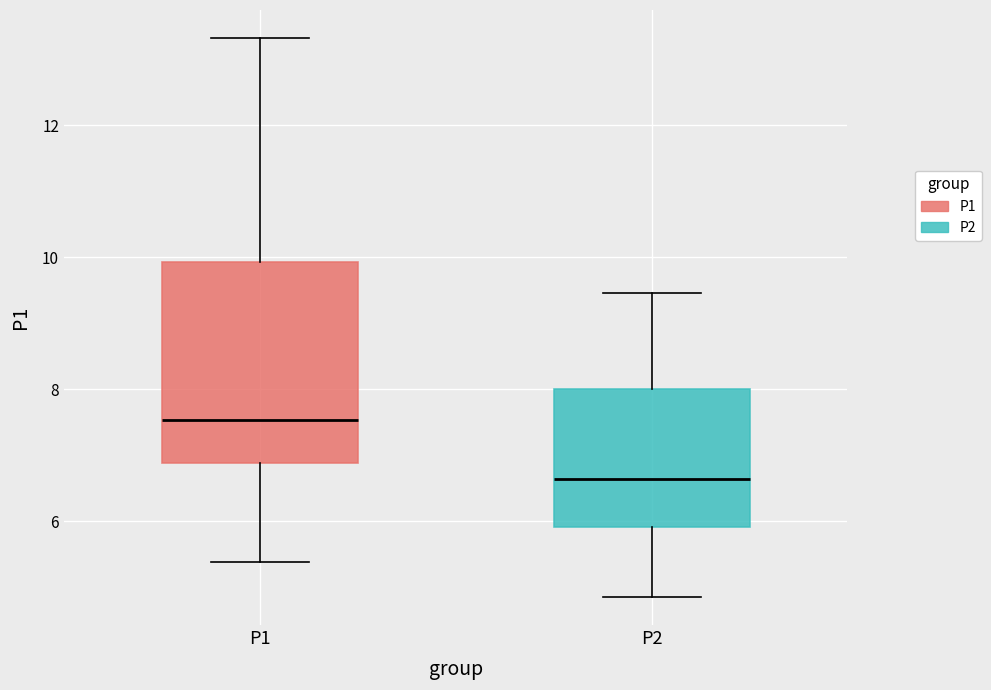

Which box's median line is the highest?

P1